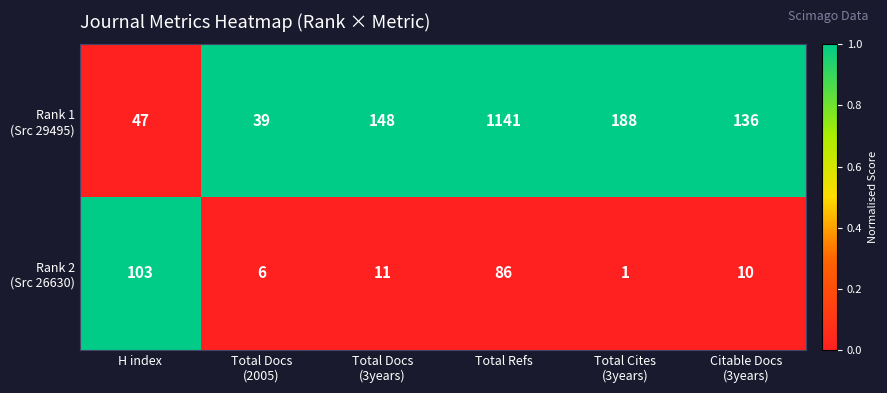

What is the maximum value shown in the chart?

1141